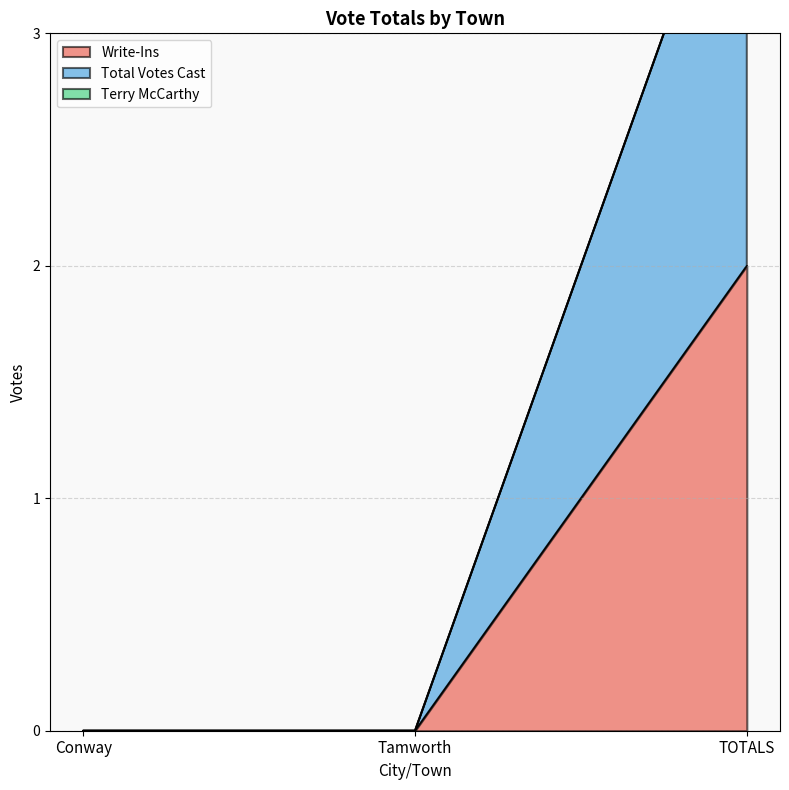

The value of Total Votes Cast at Tamworth is -2. True or false?

False